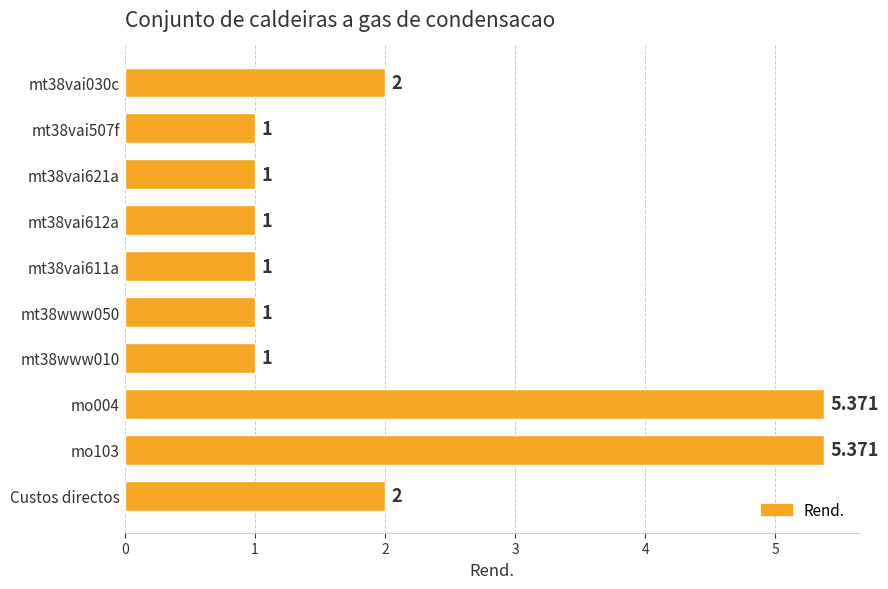

What is the sum of all values?

20.7